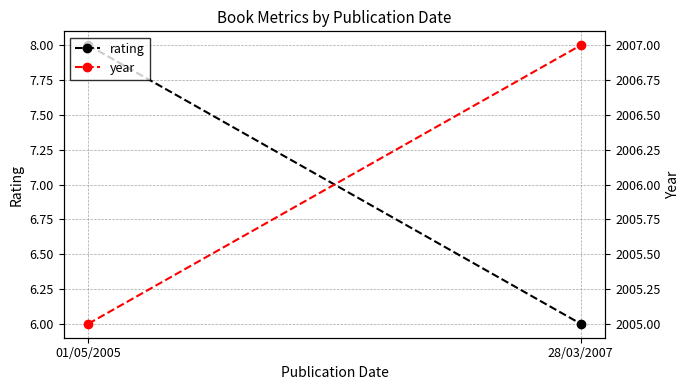

Which category has the highest value across all series?

28/03/2007